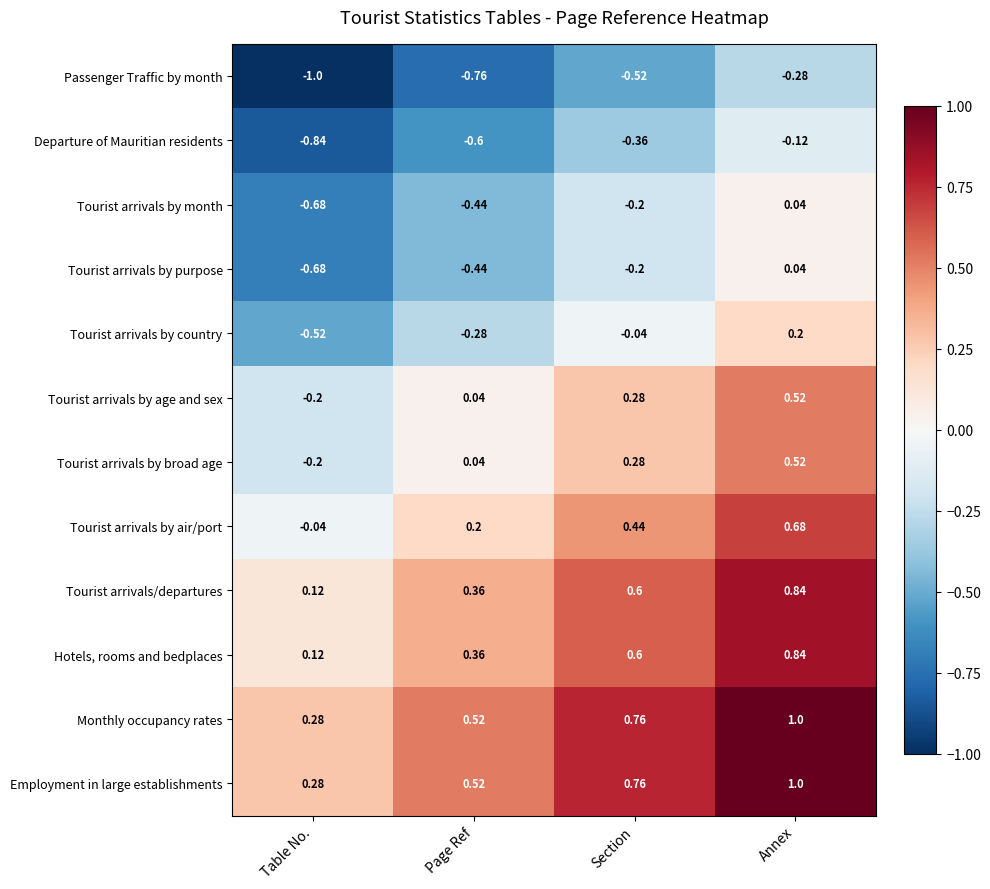

At which label is Employment in large establishments closest to 0?

Table No.